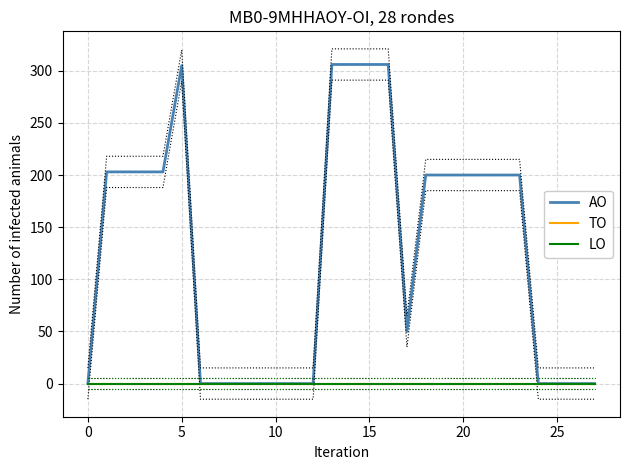

True or false: LO and TO cross at least once.

False